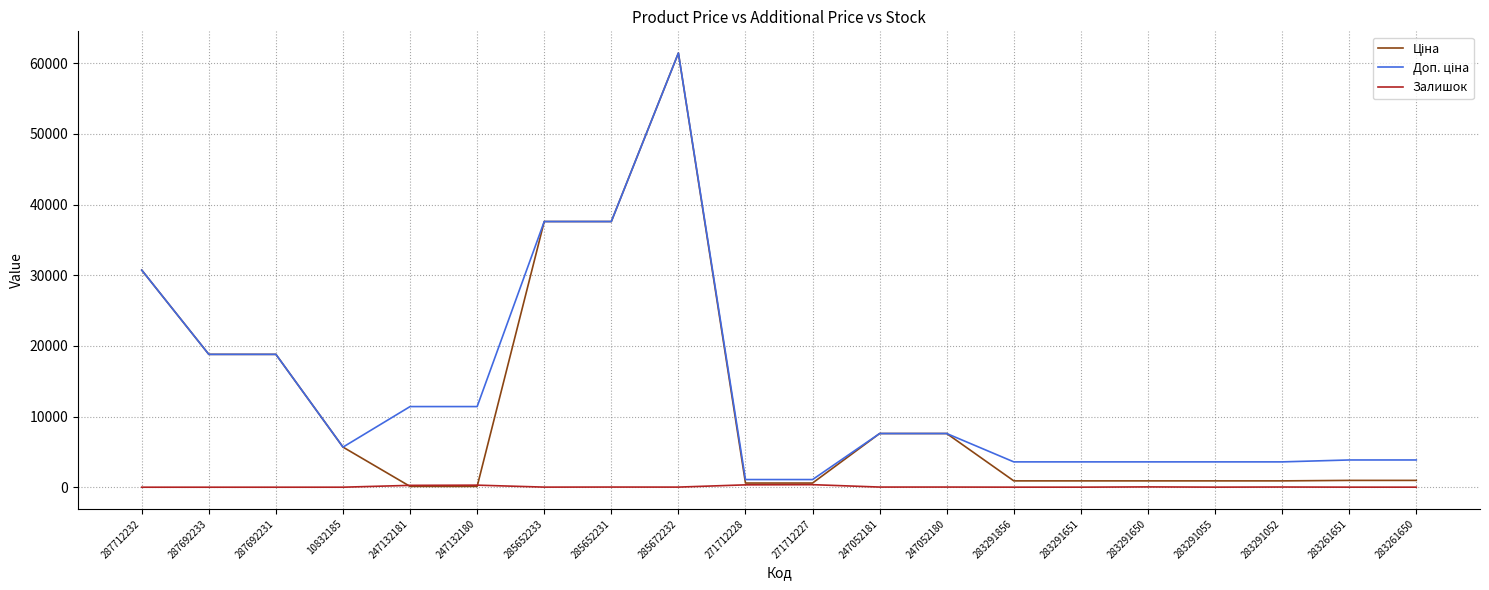

At which category is the sum across all series the highest?

285672232